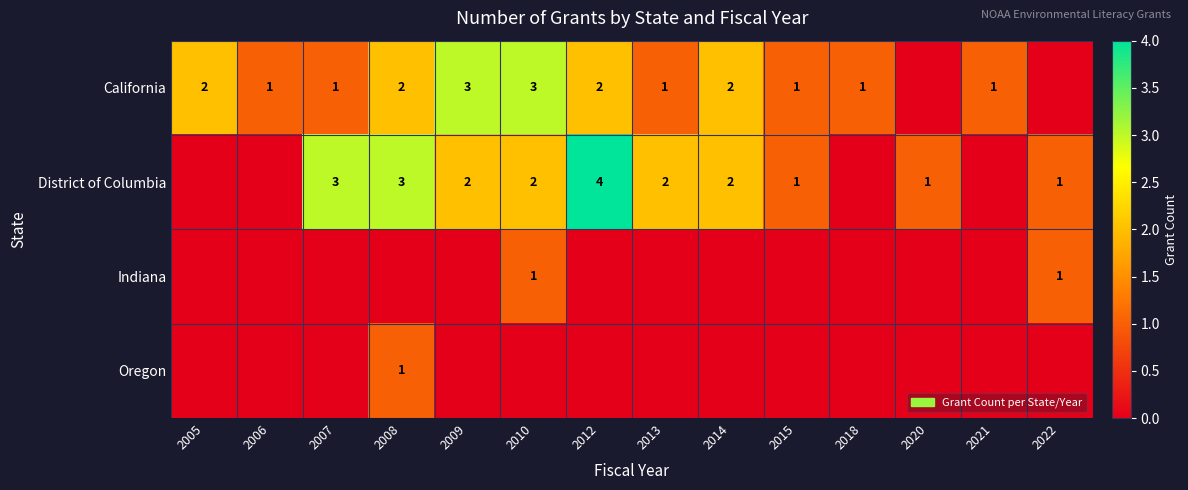

What is the sum of the District of Columbia values at 2022 and 2010?

3